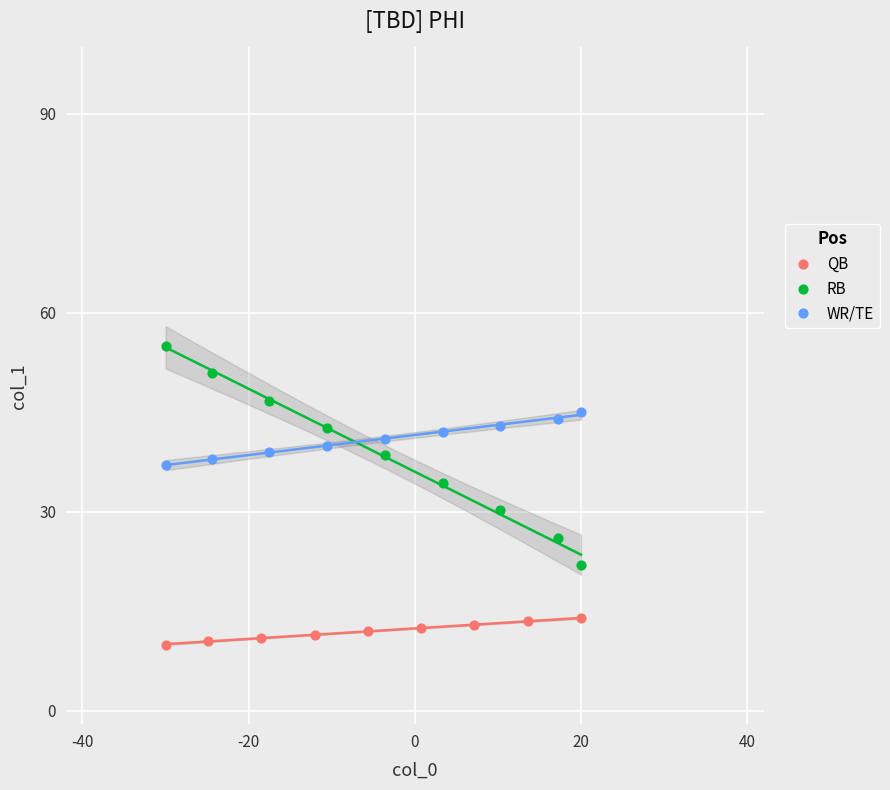

Which series has the widest spread of Y values?

RB